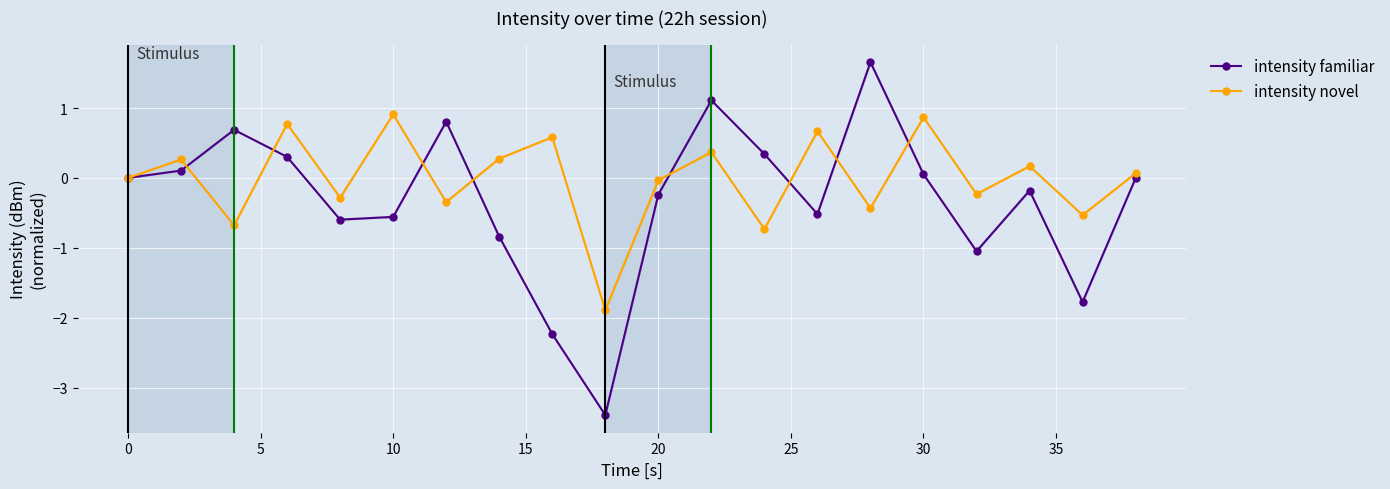

Which series has the largest total across all categories?

intensity novel